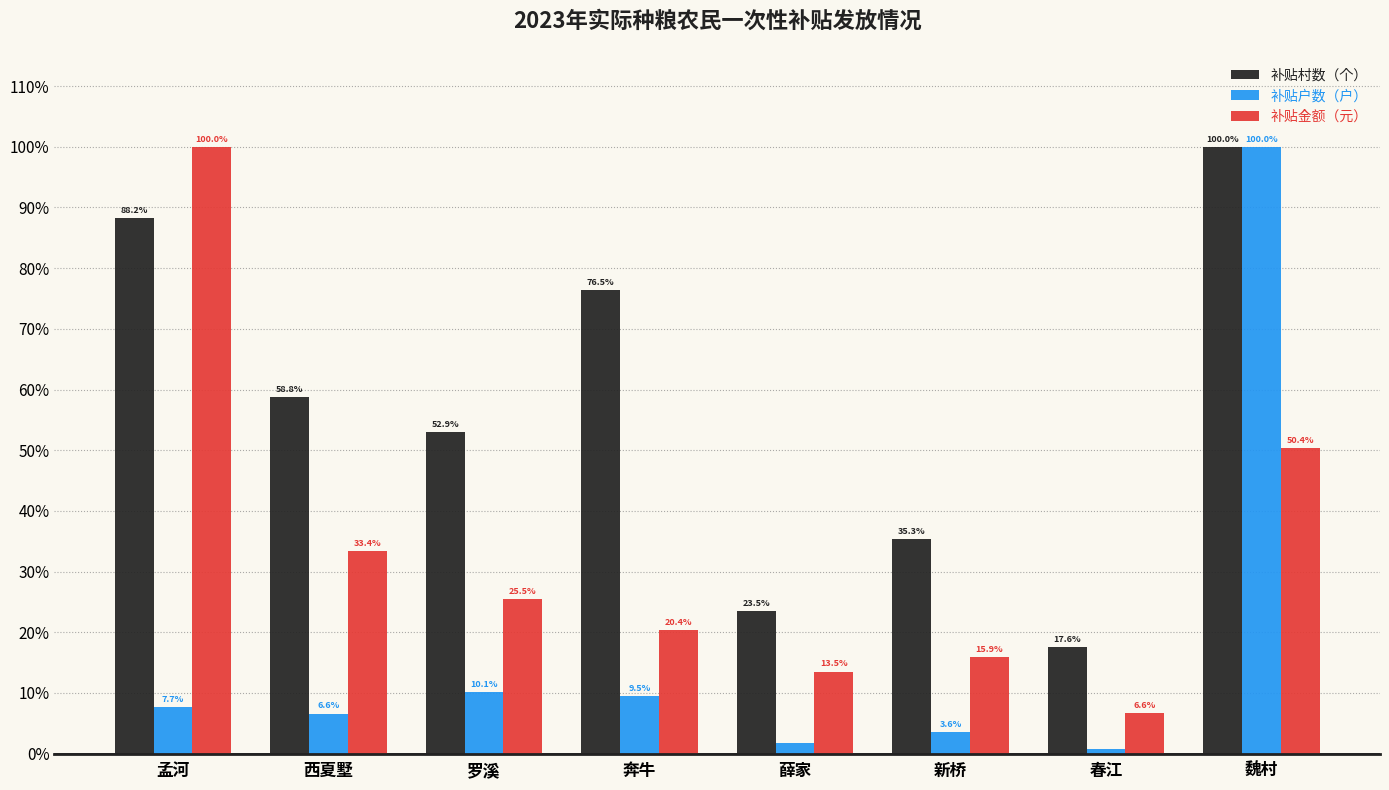

The value of 补贴户数（户） at 新桥 is 3.6. True or false?

True